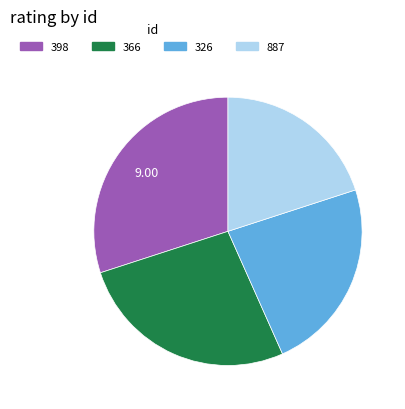

How many segments does this pie chart have?

4